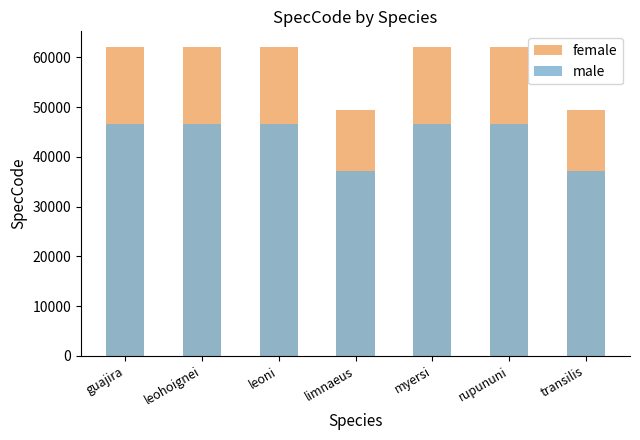

How many series are shown in this chart?

2